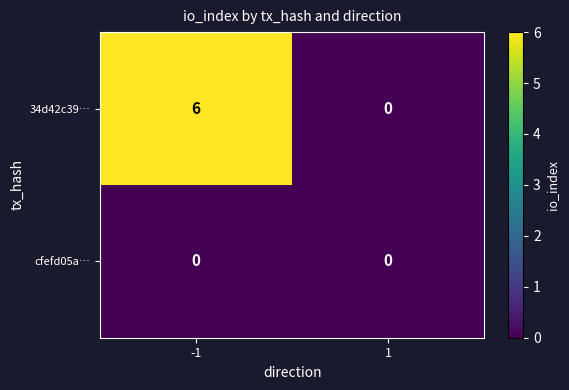

Which series changed the most between -1 and 1?

34d42c39…